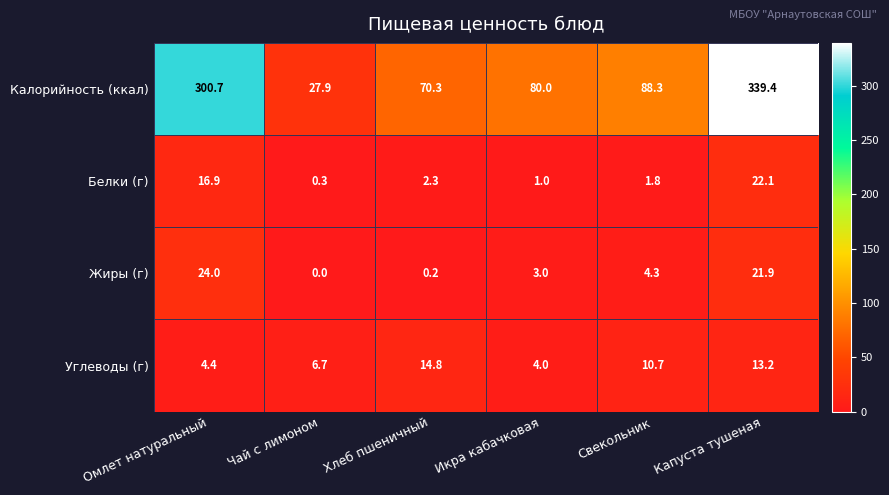

Where does the Углеводы (г) series first go above 10?

Хлеб пшеничный